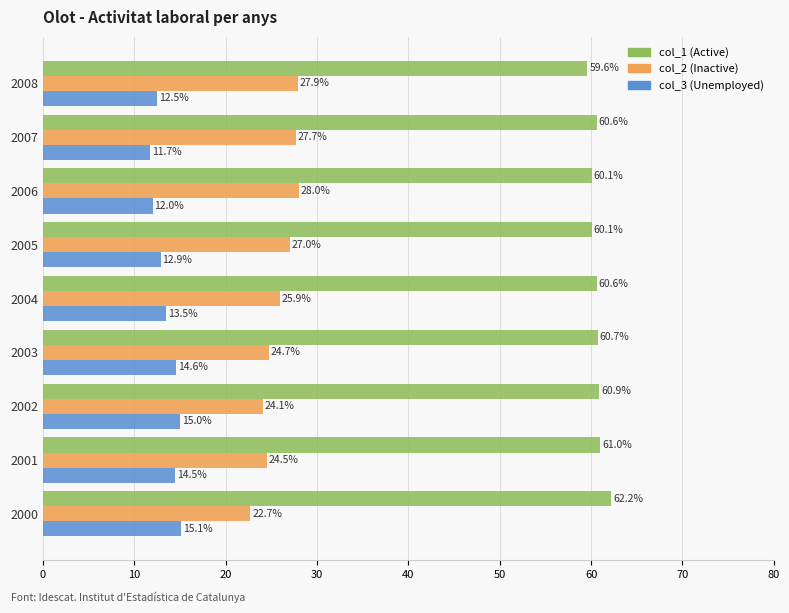

Which series has the widest spread of values?

col_2 (Inactive)